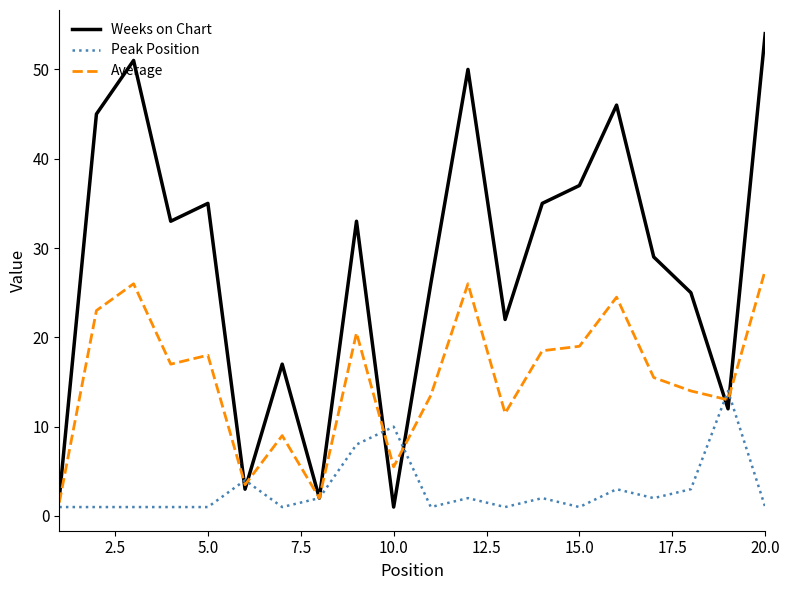

What are all the series names shown in the legend?

Weeks on Chart, Peak Position, Average